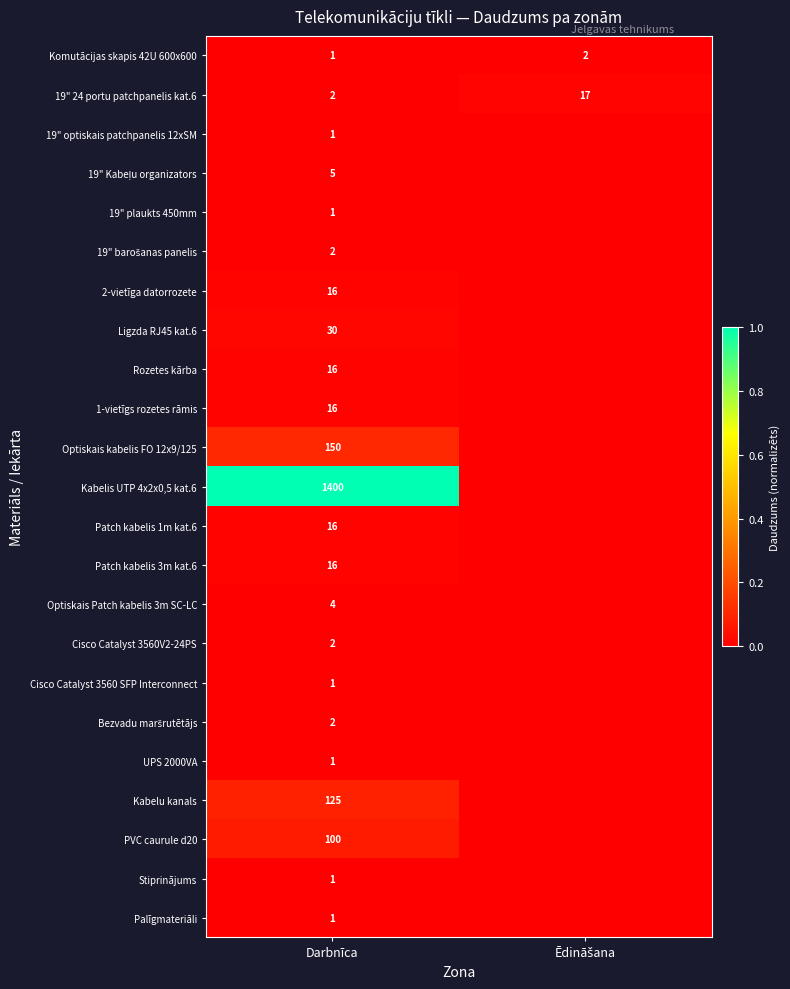

True or false: Palīgmateriāli has a value of 0 at Darbnīca.

False